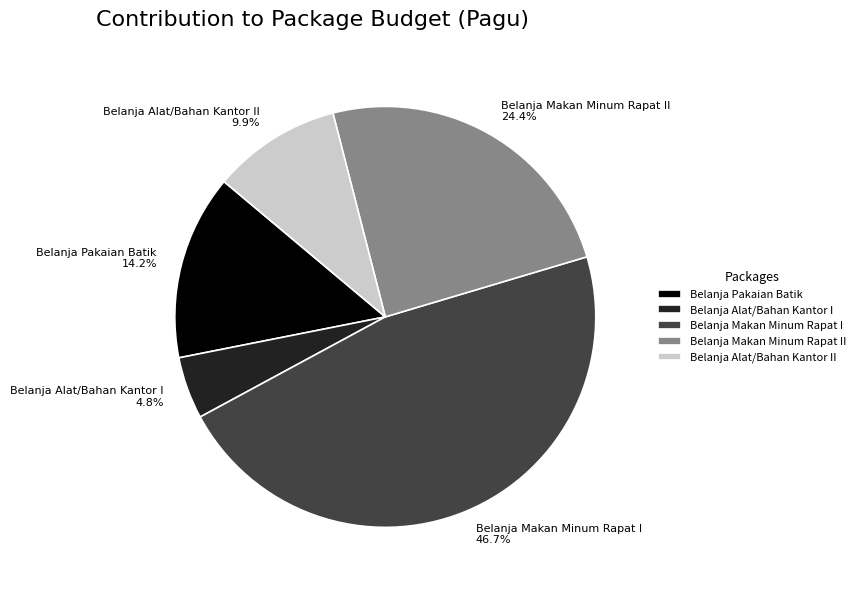

What is the largest slice in the pie chart?

Belanja Makan Minum Rapat I